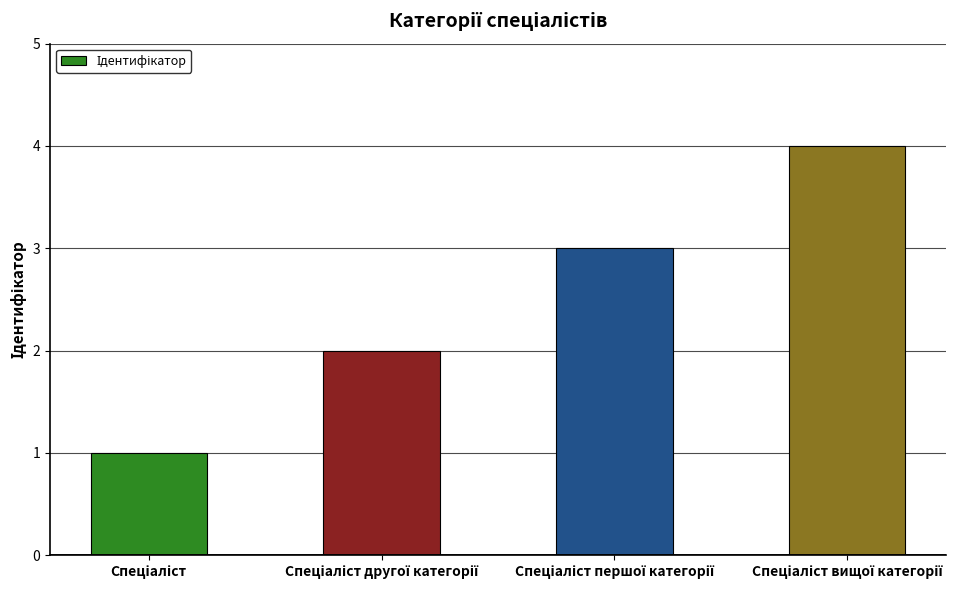

Reading left to right, list all the values displayed in this chart.

1	2	3	4